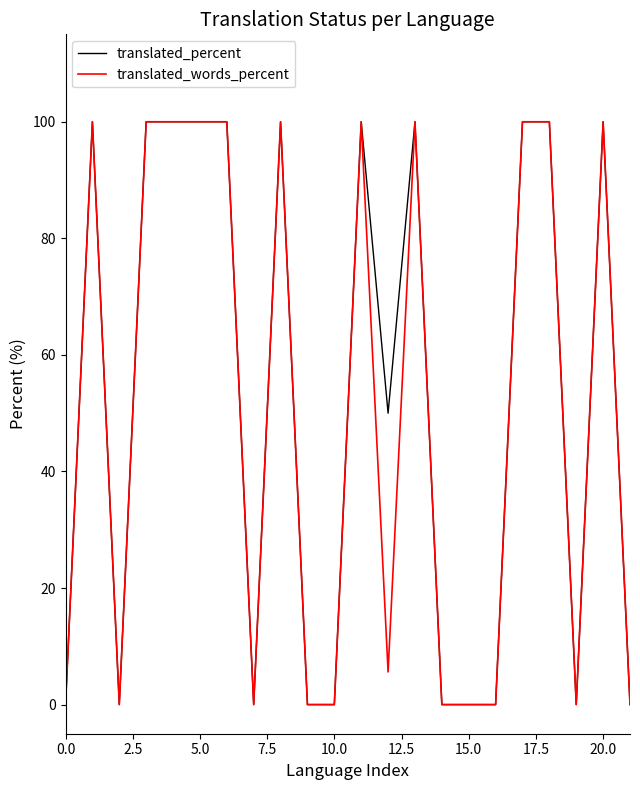

What is the average value of the translated_percent series?

52.3